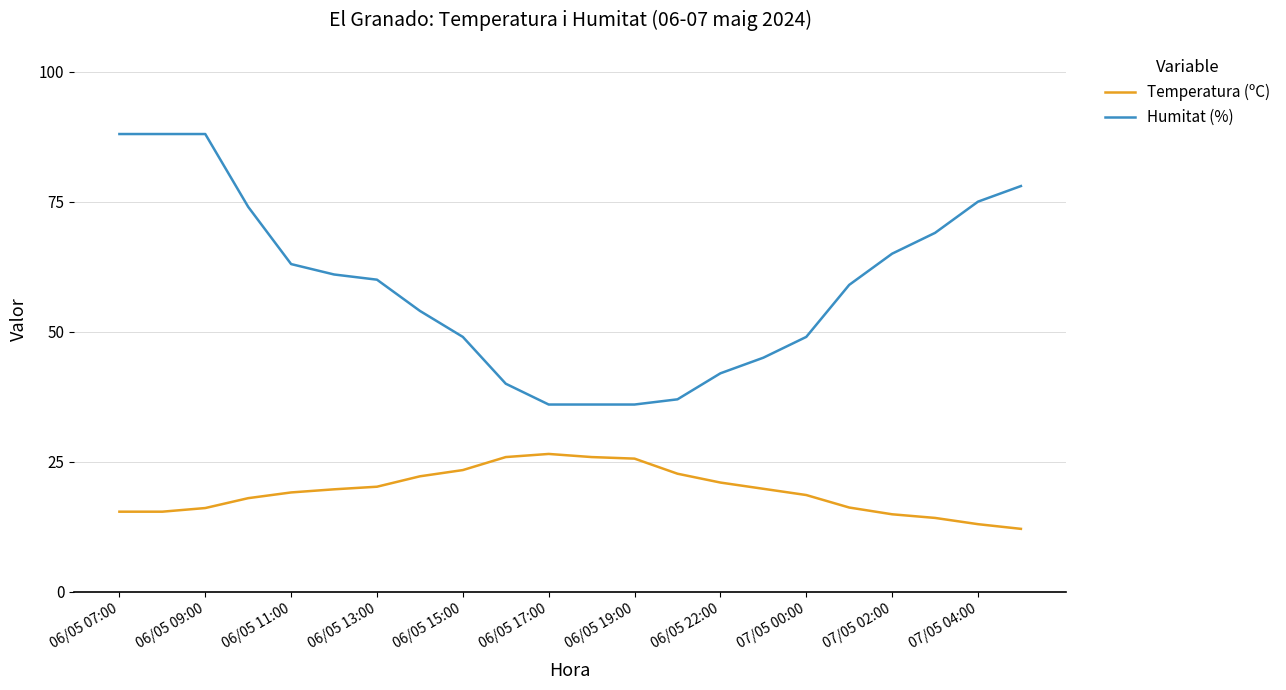

What is the smallest value displayed?

12.1